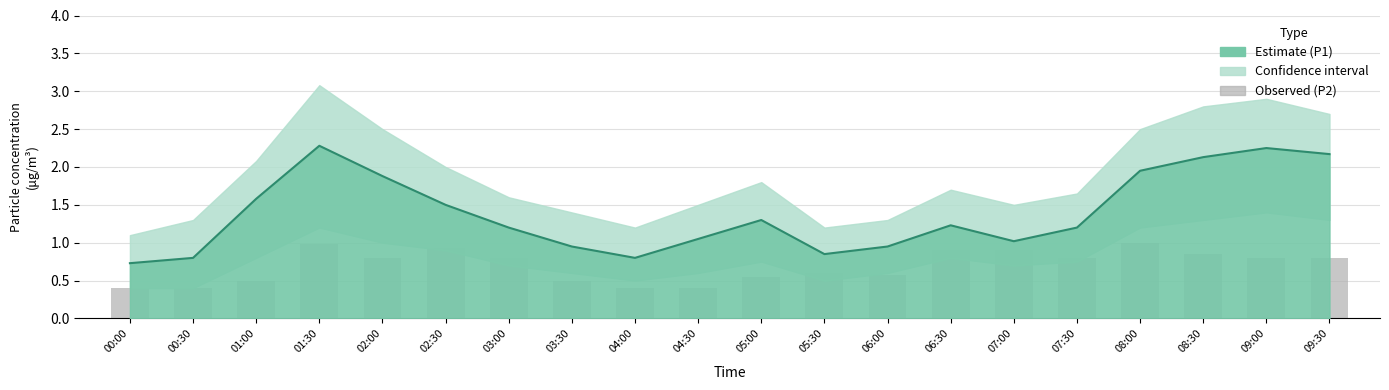

Which series has the widest spread of values?

Estimate (P1)